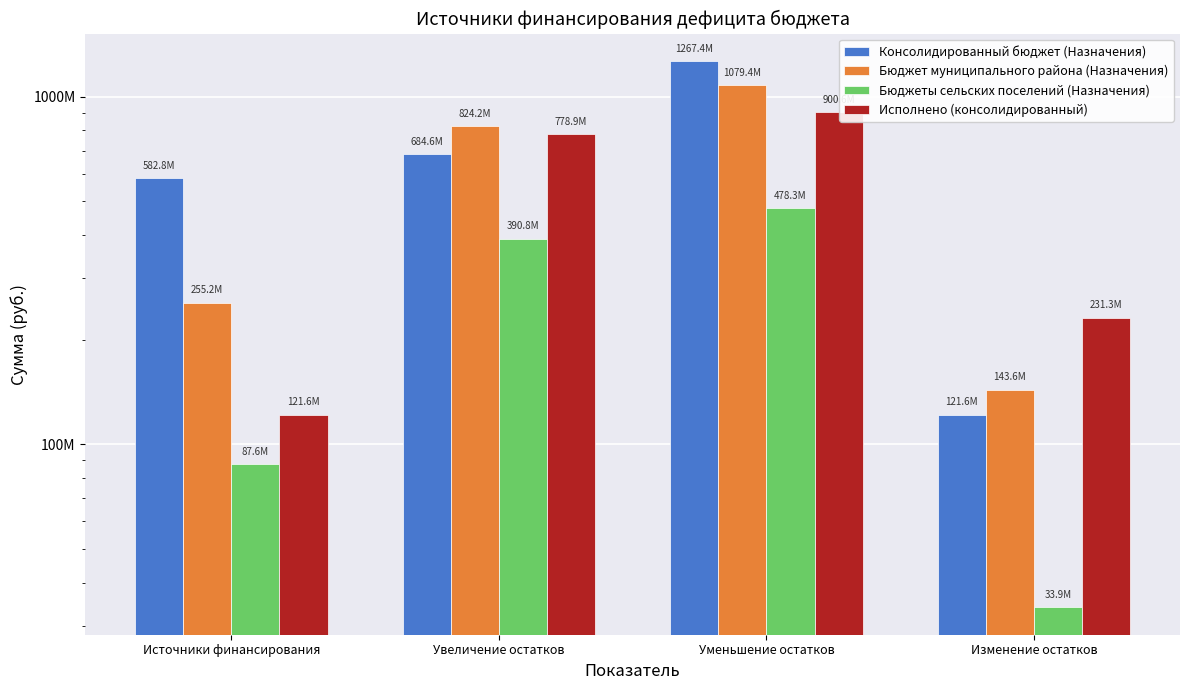

Between Источники финансирования and Изменение остатков, which series saw the biggest shift?

Консолидированный бюджет (Назначения)